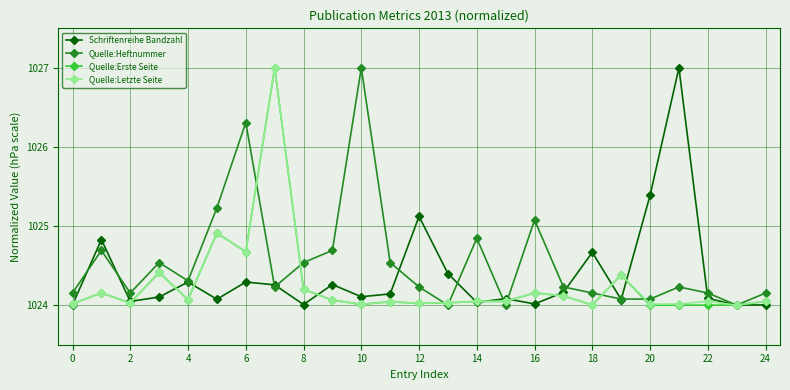

True or false: Quelle:Erste Seite has more than 2 interior local peaks.

True